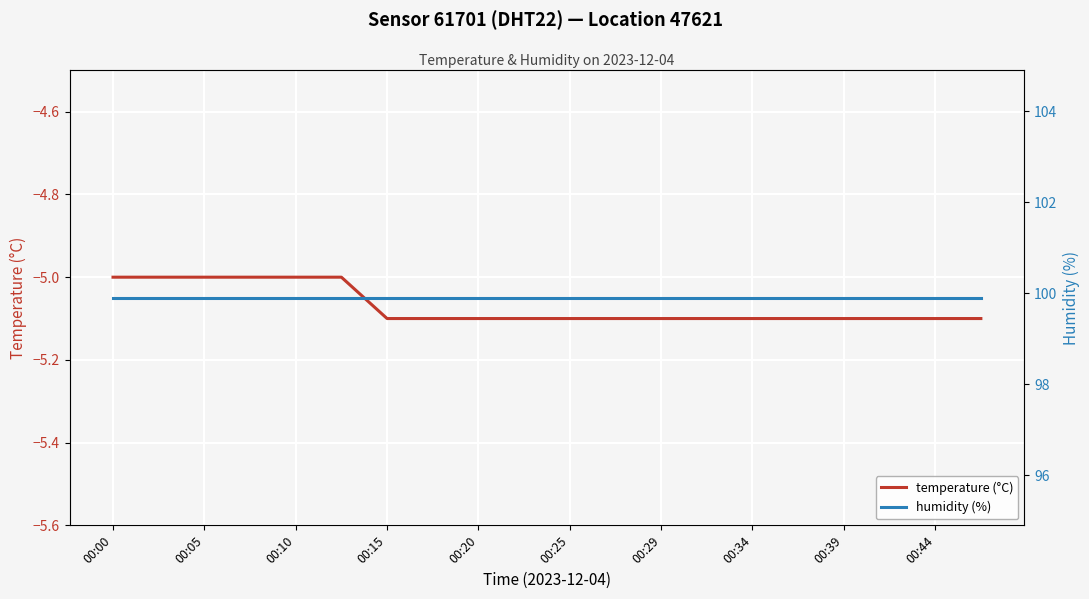

Which series has the widest spread of values?

temperature (°C)